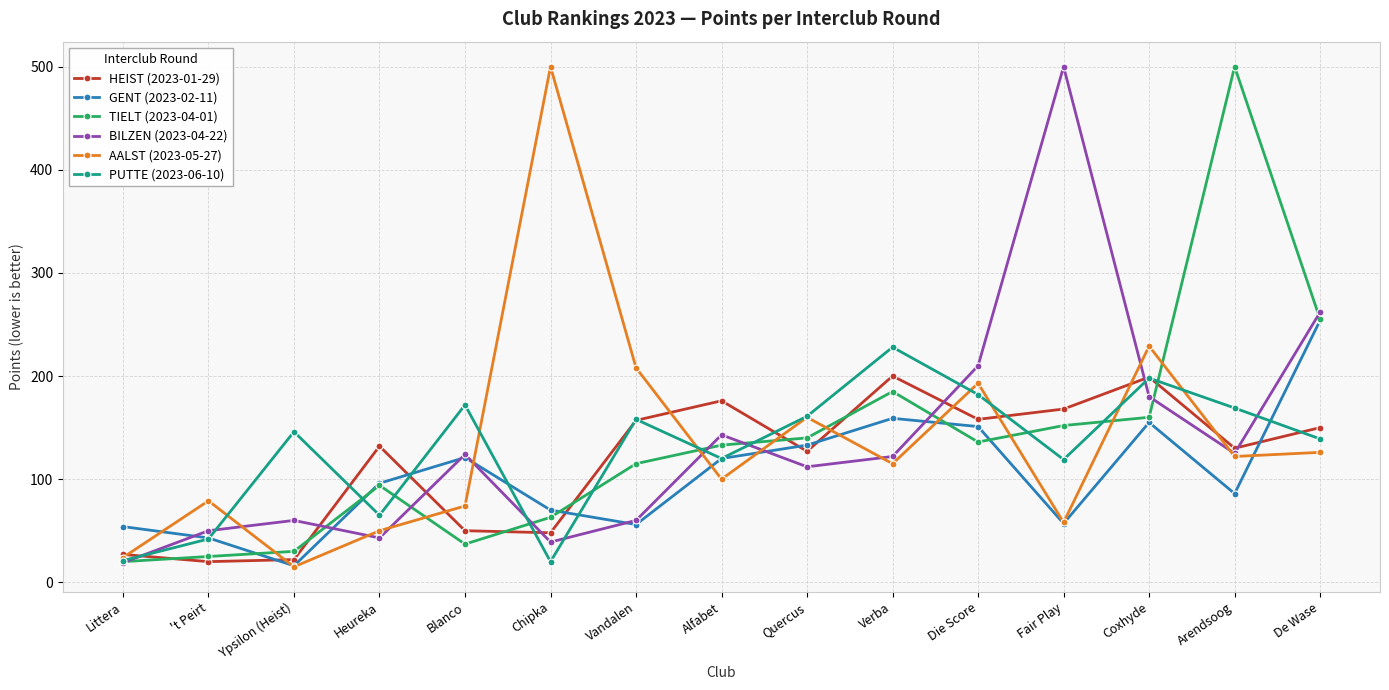

Does the chart display data point markers on the line(s)?

Yes